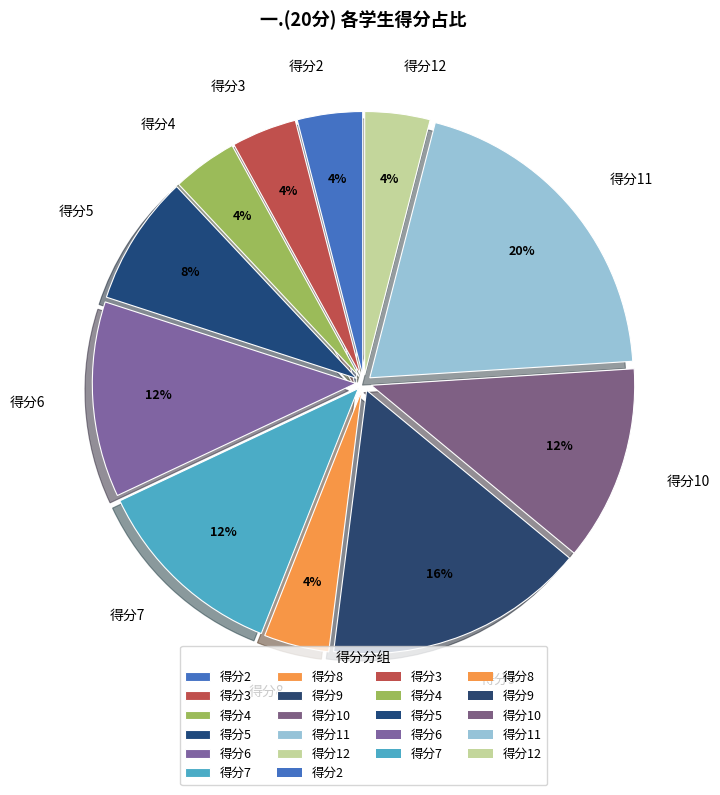

Does any single category account for the majority?

No